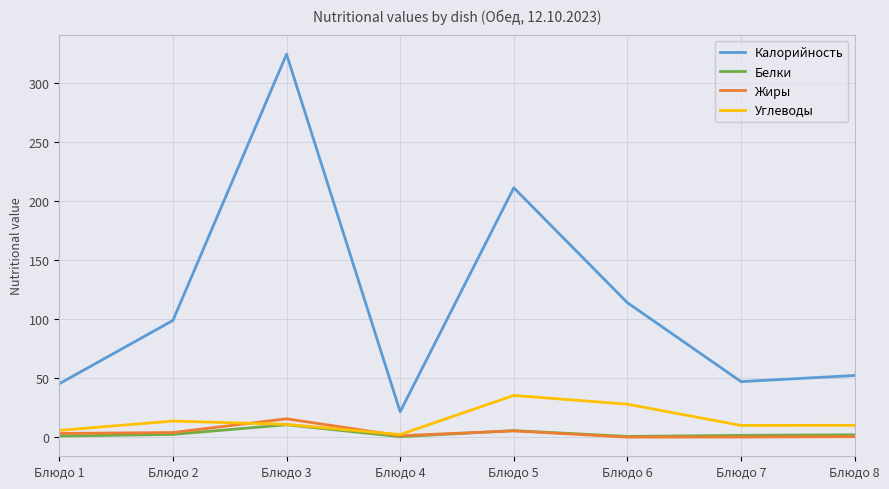

Which series has the largest range (max minus min)?

Калорийность